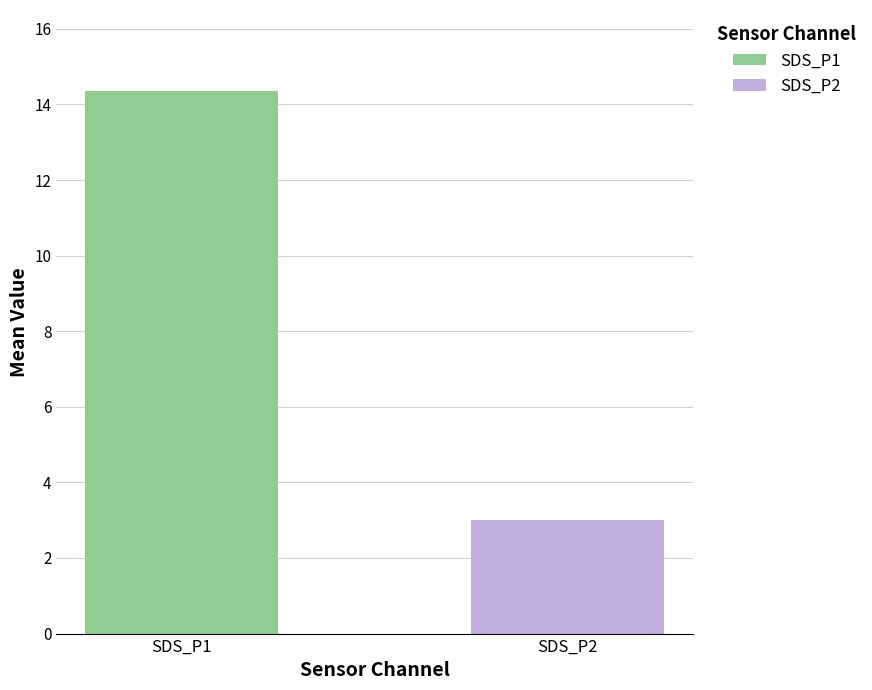

Which series has the largest range (max minus min)?

SDS_P1